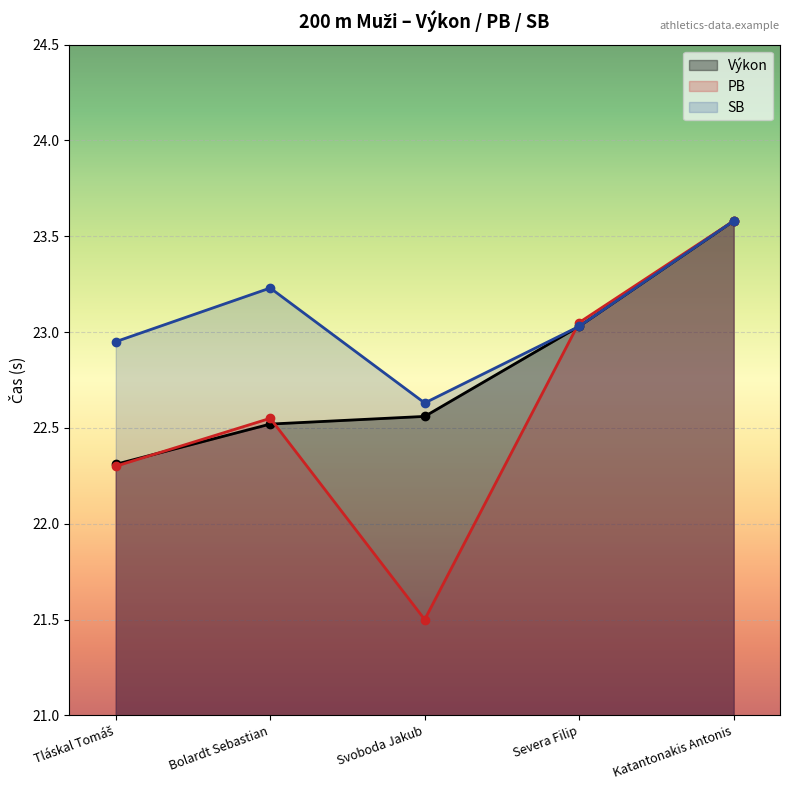

True or false: Výkon and SB cross at least once.

False